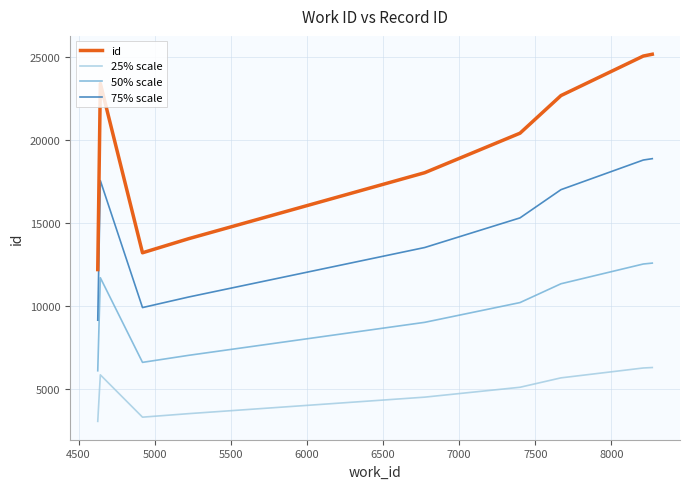

Which series has the largest total across all categories?

id